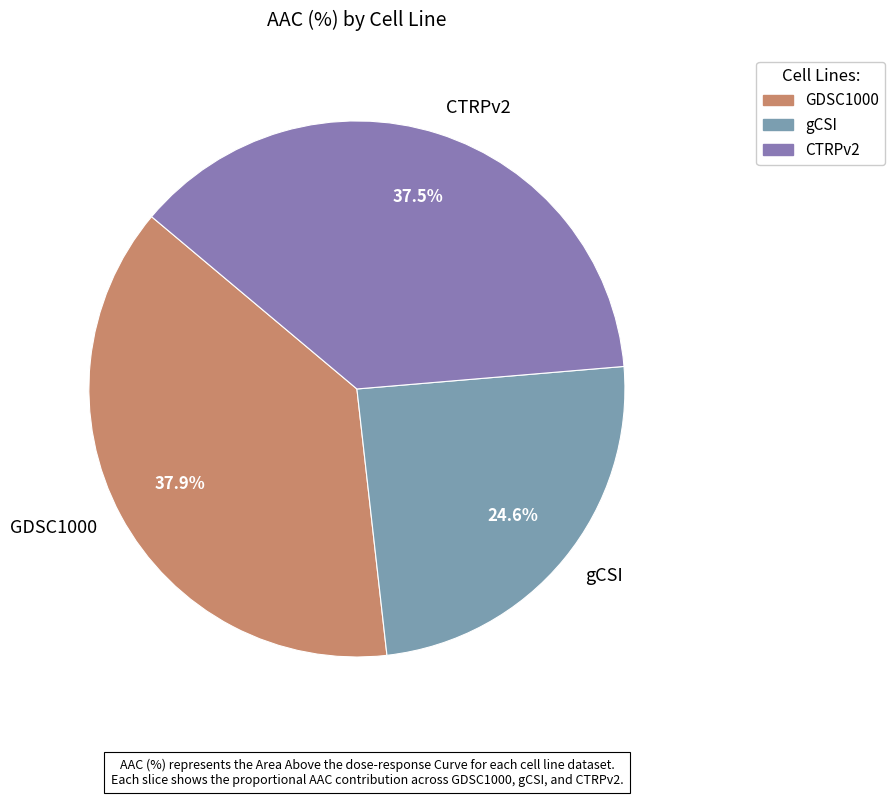

What is the ratio of the value at GDSC1000 to the value at CTRPv2?

1.0